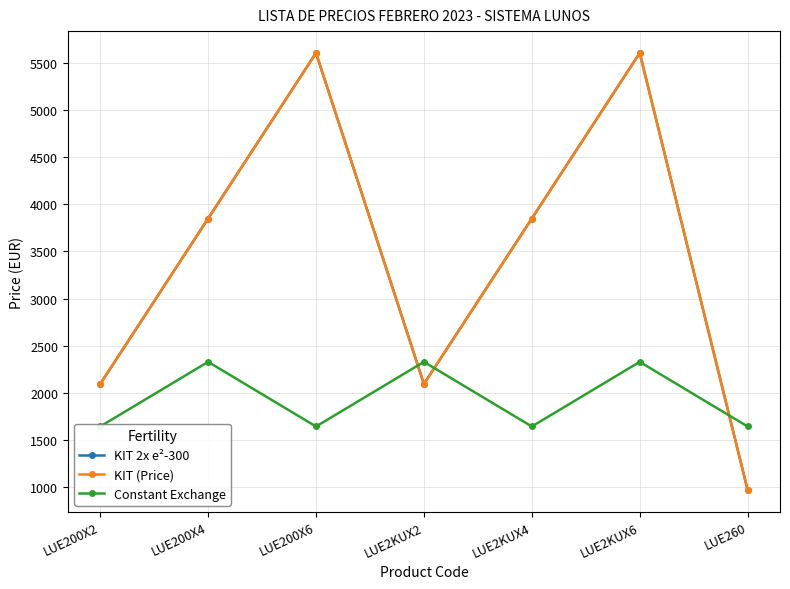

What is the total value across all series at LUE2KUX4?

9340.3